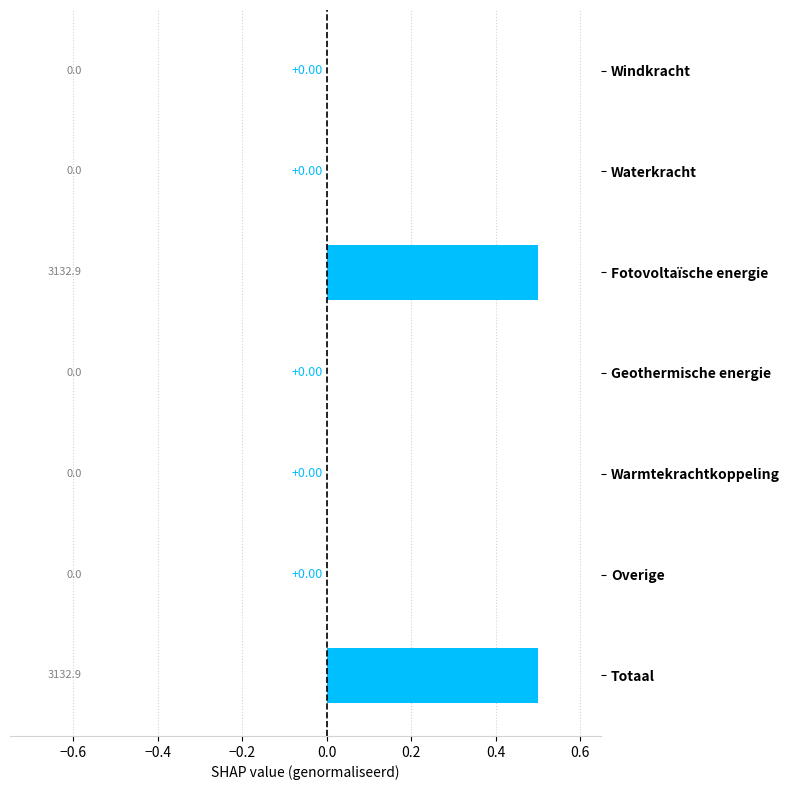

What is the sum of the values at Totaal and Warmtekrachtkoppeling?

0.5